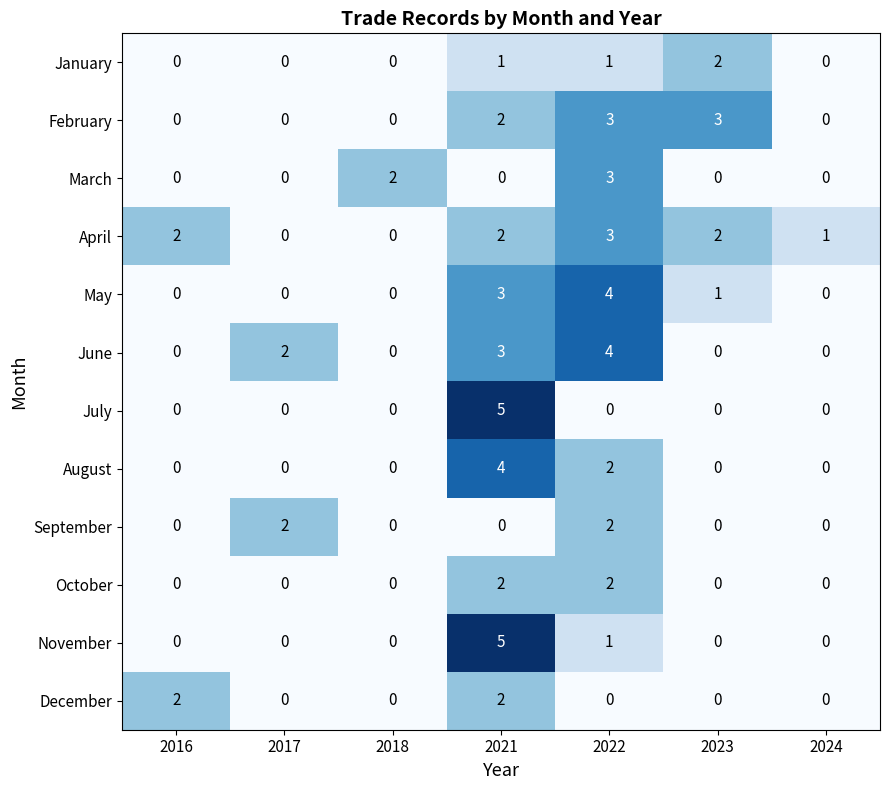

How many series are shown in this chart?

12